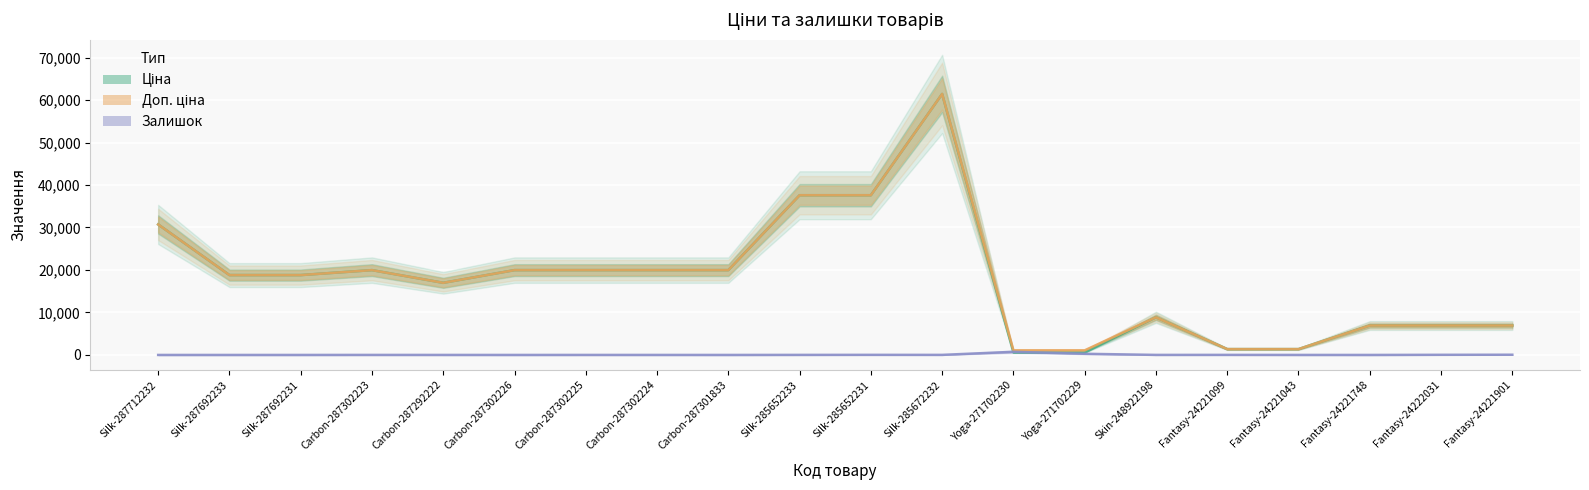

True or false: Ціна and Доп. ціна intersect in this chart.

False